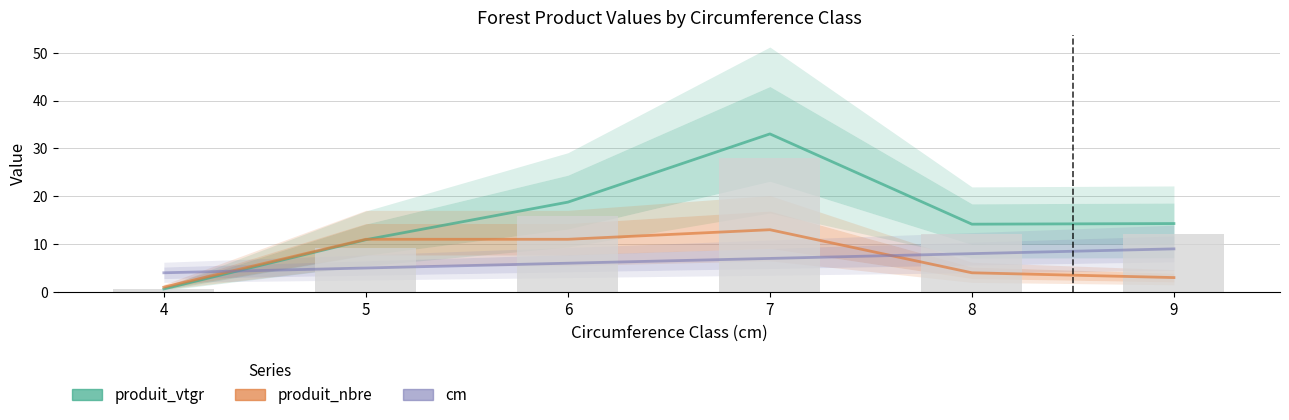

Between 6 and 5, which is larger?

6